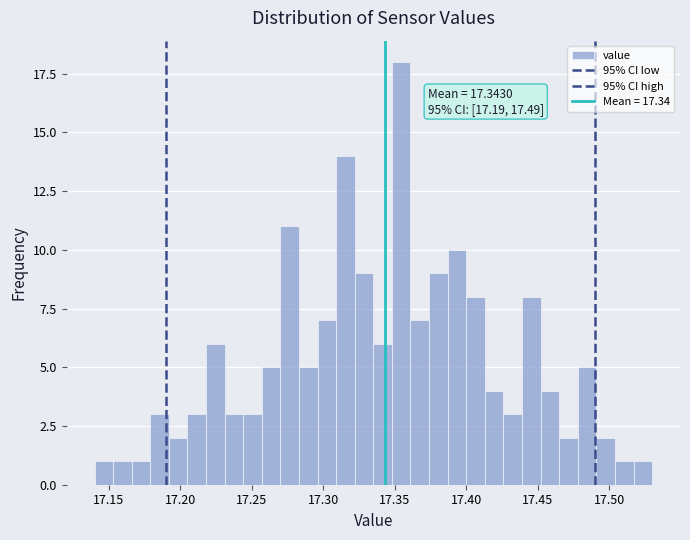

Read against the x-axis, roughly where is the centre of the tallest bar?

17.355